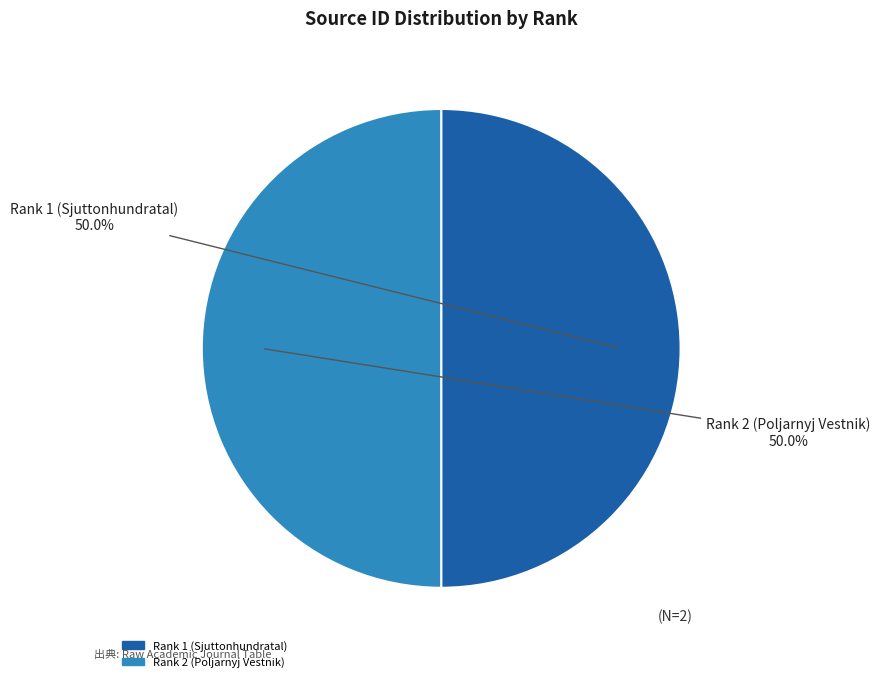

Count the number of slices in the pie.

2